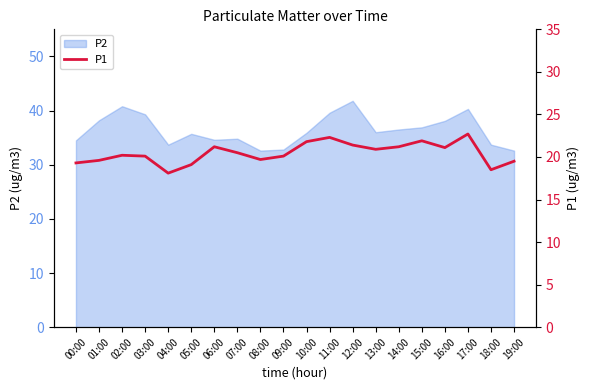

The value of P2 at 17:00 is 40.3. True or false?

True